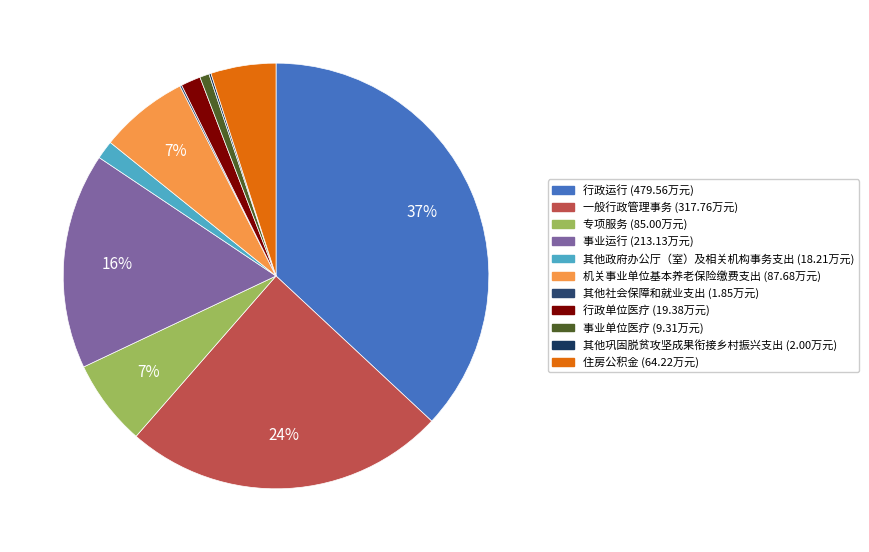

Which slice is the largest?

行政运行